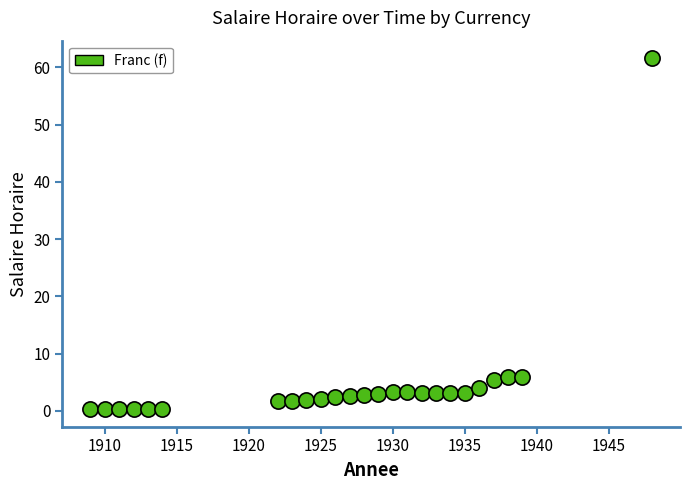

What is the range of Y values (max minus min)?

61.3